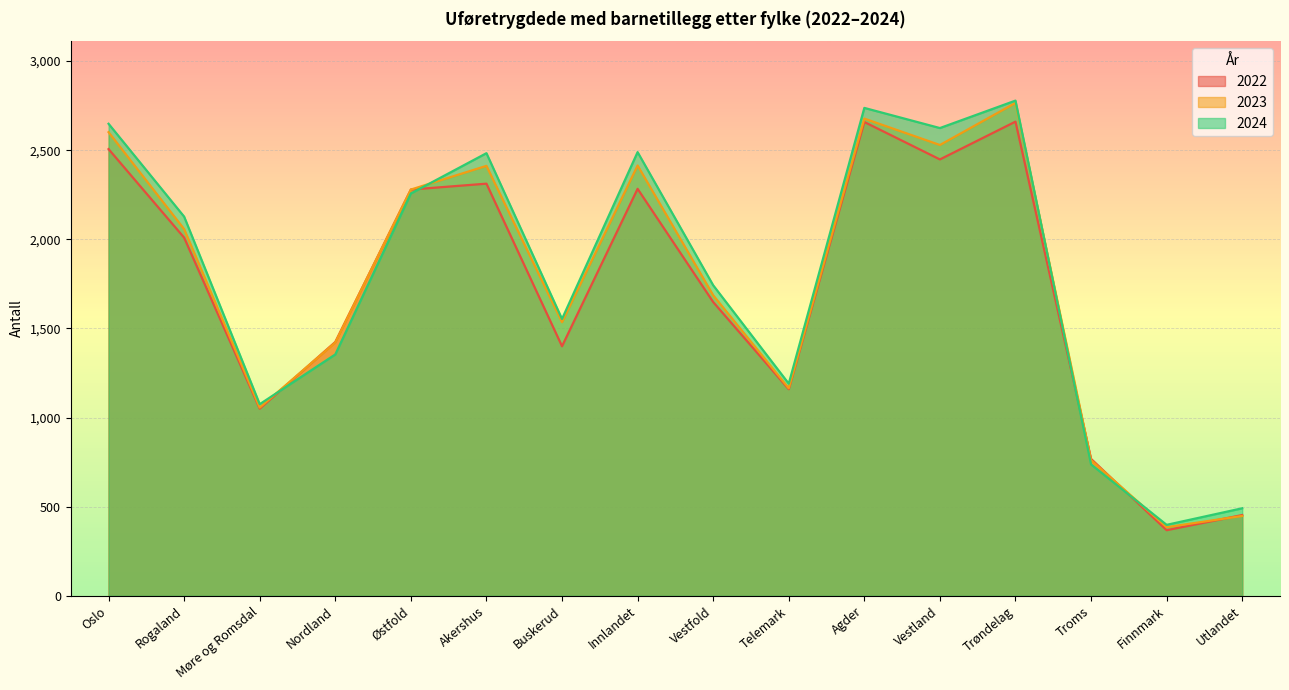

Is it true that 2022 equals 453 at Utlandet?

True